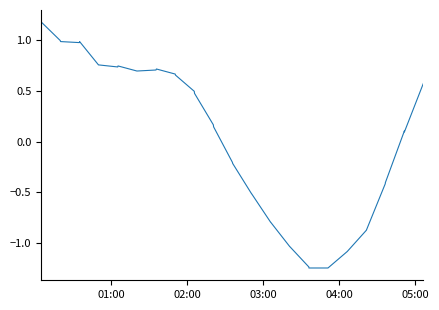

What is the maximum value shown in the chart?

1.2